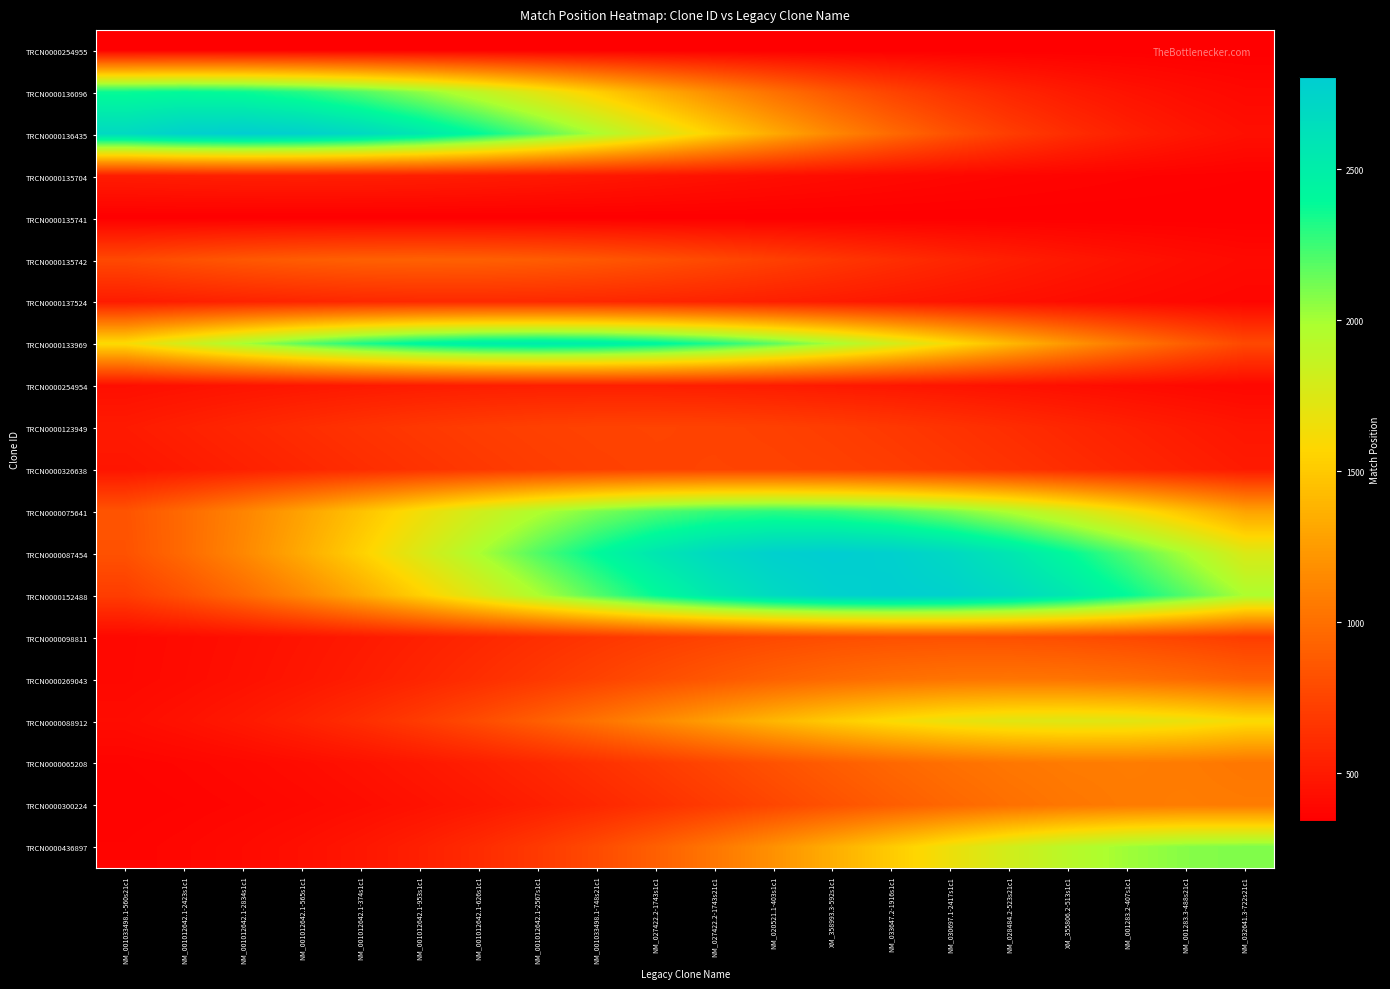

List the series in order of their peak value, highest first.

TRCN0000087454, TRCN0000136435, TRCN0000152488, TRCN0000133969, TRCN0000136096, TRCN0000075641, TRCN0000436897, TRCN0000088912, TRCN0000065208, TRCN0000300224, TRCN0000269043, TRCN0000135742, TRCN0000098811, TRCN0000123949, TRCN0000326638, TRCN0000137524, TRCN0000135704, TRCN0000254954, TRCN0000254955, TRCN0000135741